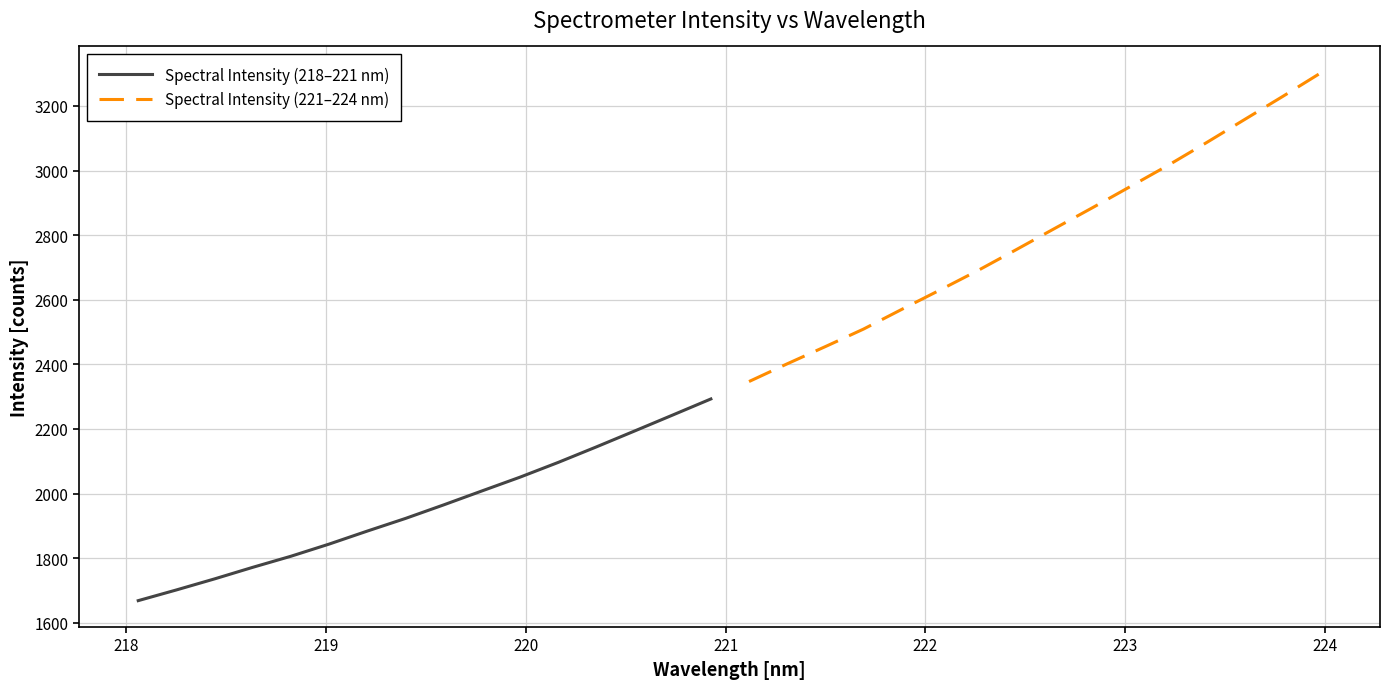

Reading left to right, transcribe all the data shown in this chart.

Spectral Intensity (218–221 nm): 1668.7	1701.8	1736.0	1771.8	1806.1	1843.8	1884.0	1923.2	1965.1	2008.2	2050.9	2096.6	2144.6	2193.7	2243.2	2292.9
Spectral Intensity (221–224 nm): 2346.8	2401.6	2454.9	2509.1	2570.0	2629.7	2690.4	2754.6	2819.7	2884.4	2950.4	3016.7	3086.5	3158.0	3229.4	3302.4